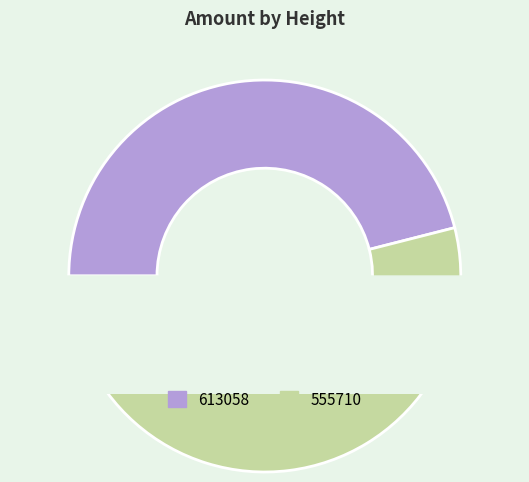

Rank the categories by value from lowest to highest.

613058, 555710